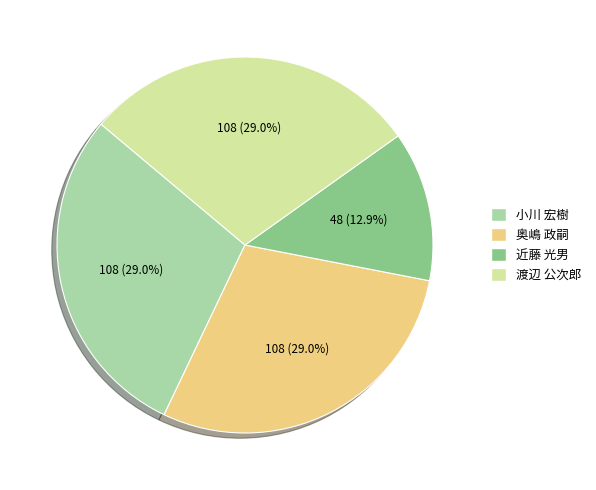

Is there any slice that represents more than half of the pie?

No